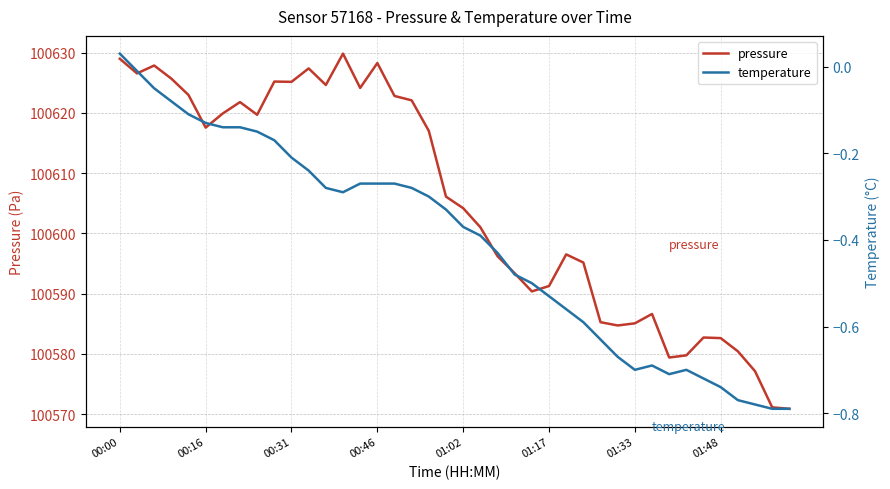

Does the chart have visible grid lines?

Yes